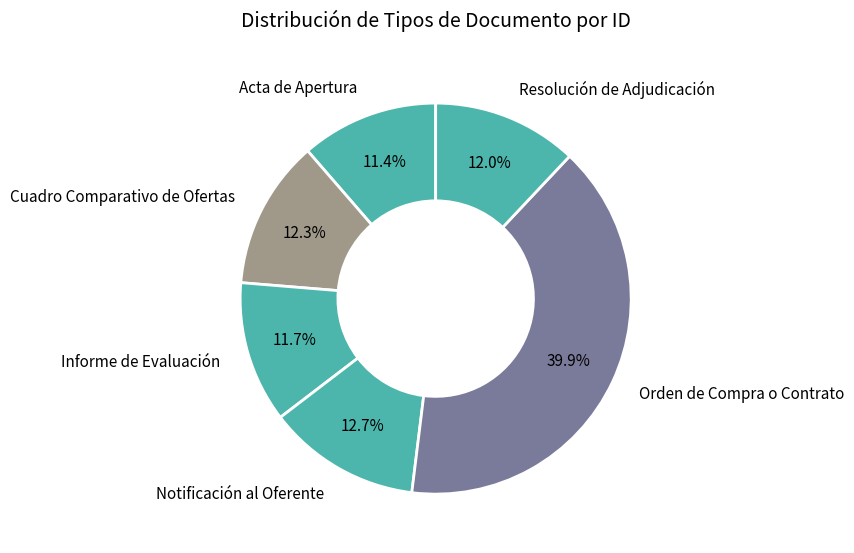

To the nearest percent, what portion does Orden de Compra o Contrato represent?

40%